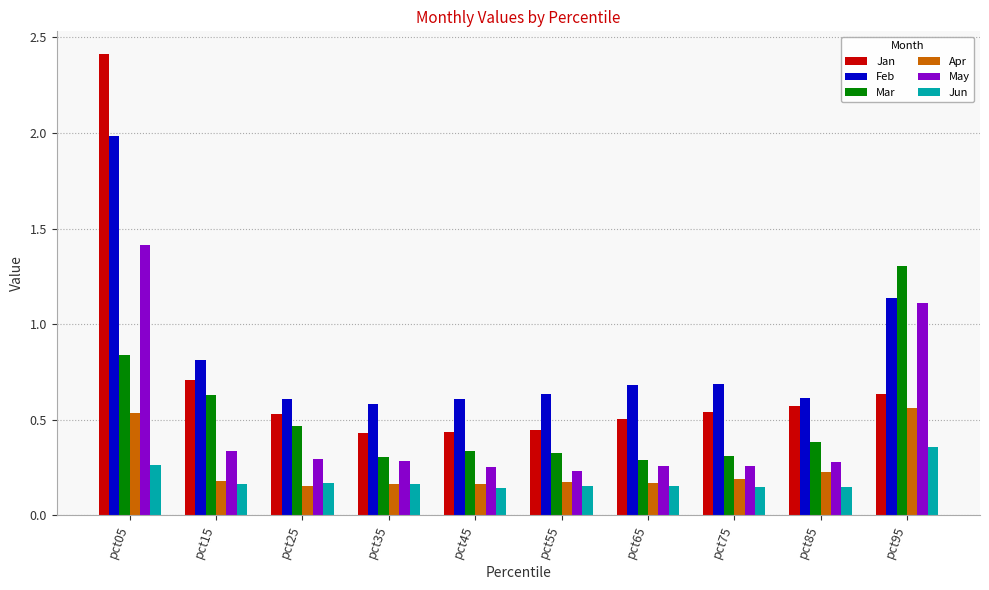

Which series has the largest total across all categories?

Feb